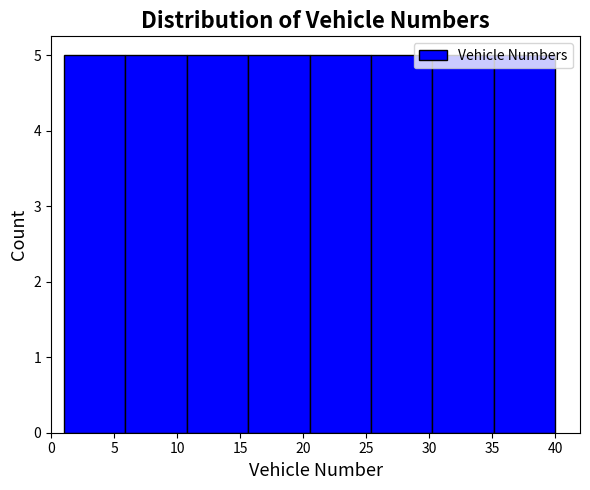

Reading left to right, transcribe this chart: for each bar, give the range it covers on the x-axis and its height. Neither the bar edges nor the heights are printed on the chart, so give them approximately, as read against the axes.

1.0 to 6.0: 5
6.0 to 11.0: 5
11.0 to 15.5: 5
15.5 to 20.5: 5
20.5 to 25.5: 5
25.5 to 30.5: 5
30.5 to 35.0: 5
35.0 to 40.0: 5